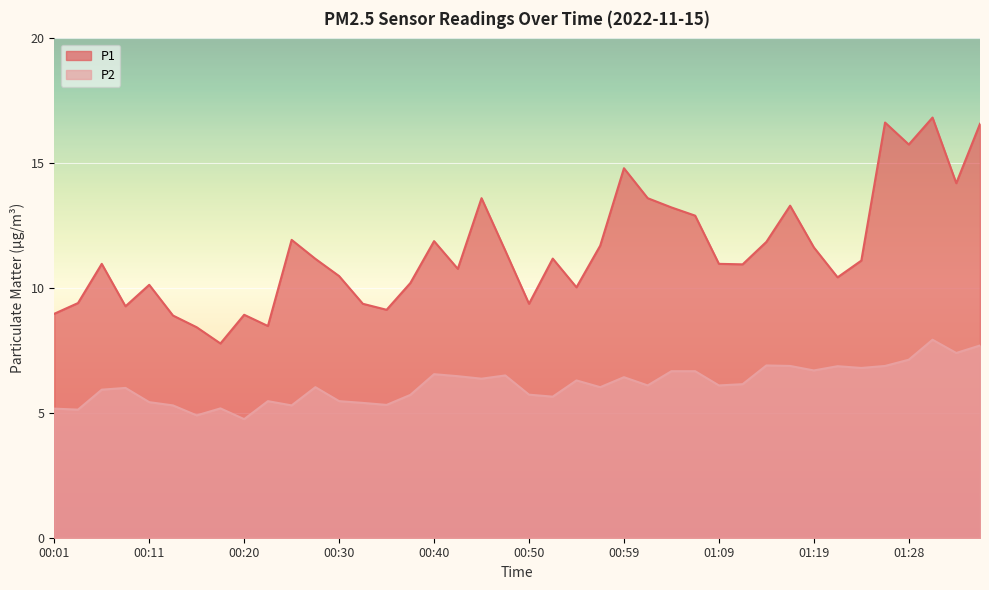

True or false: P2 and P1 intersect in this chart.

False